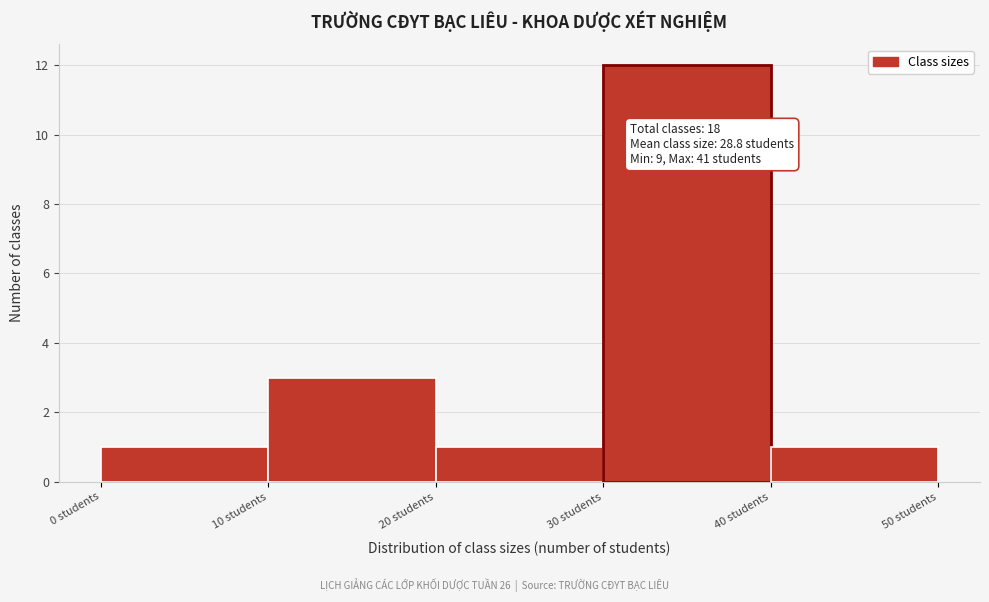

Which range on the x-axis has the tallest bar?

30 to 40